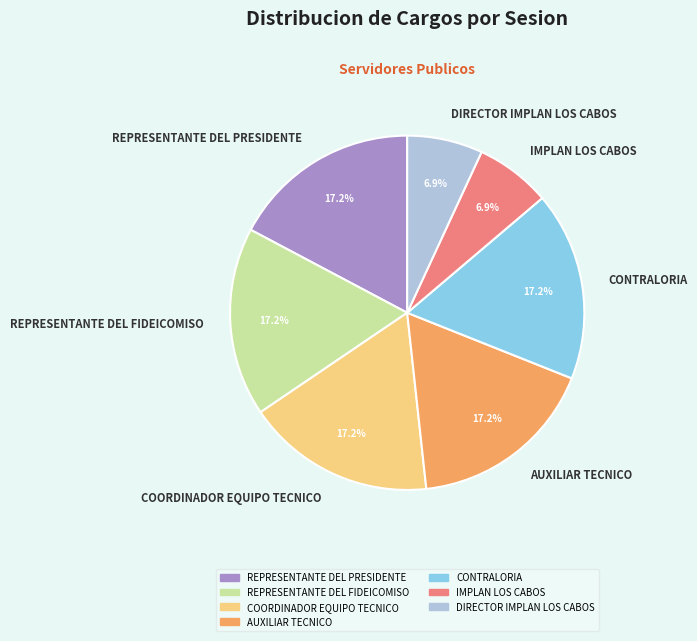

To the nearest percent, what is the average slice percentage?

14%